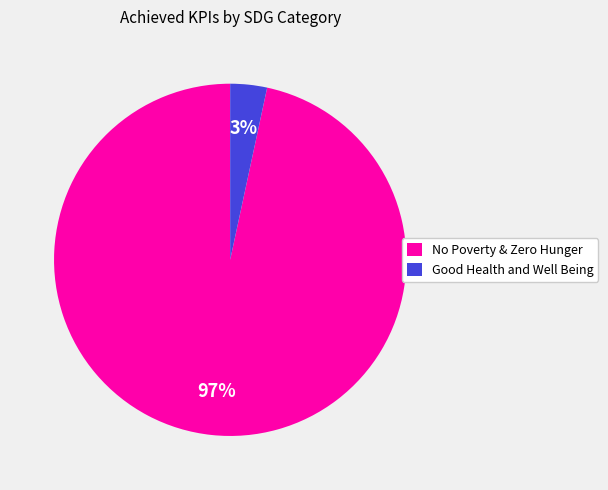

The Good Health and Well Being slice represents 14% of the pie. True or false?

False